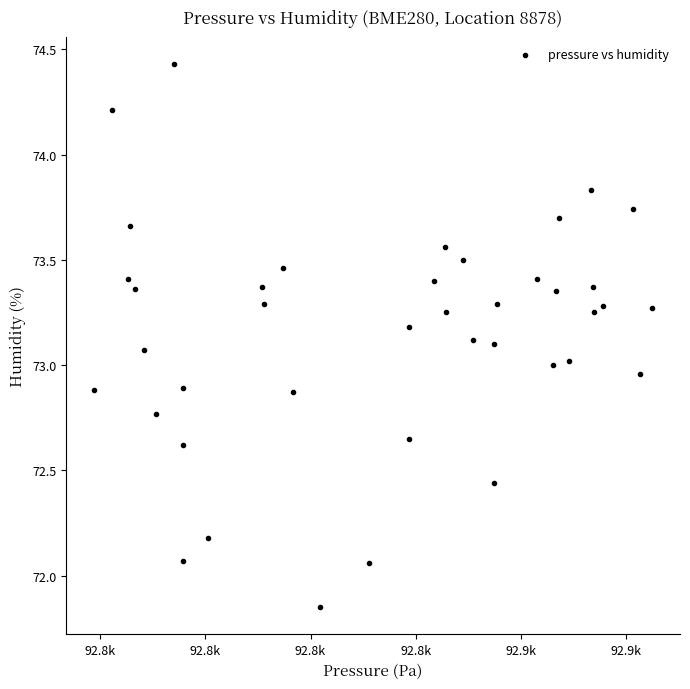

What is the range of Y values (max minus min)?

2.6